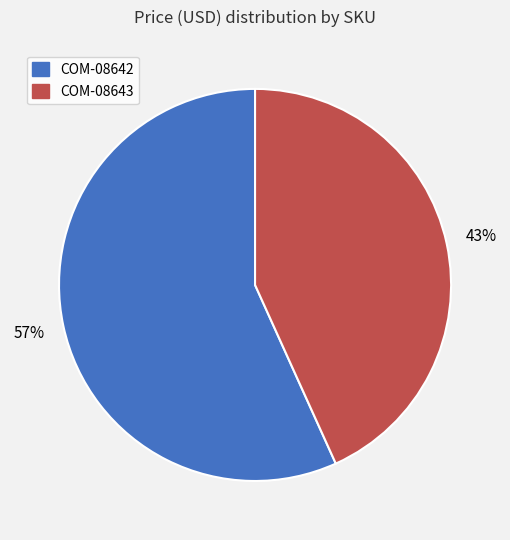

Do COM-08642 and COM-08643 together represent more than half of the pie?

Yes